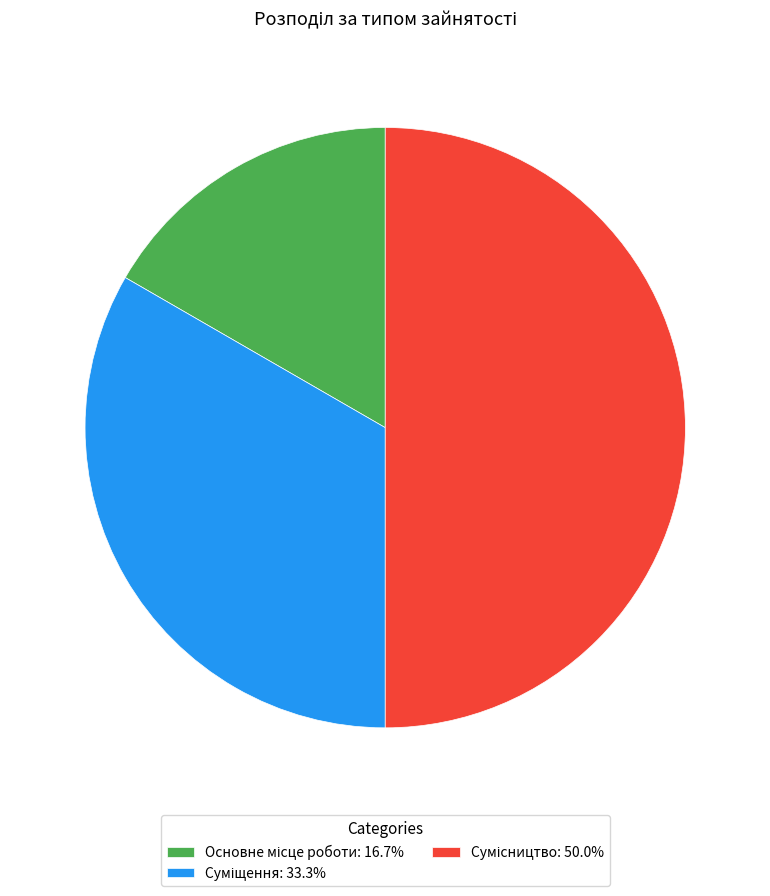

Which slice is the smallest?

Основне місце роботи